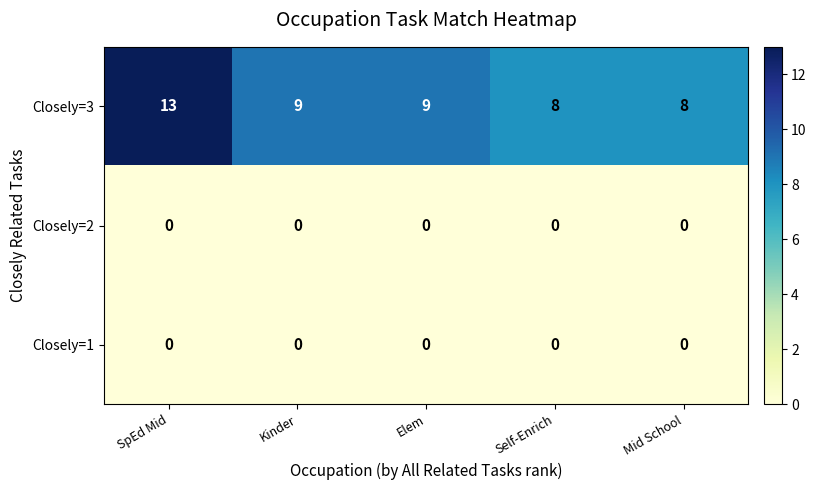

What is the spread (max minus min) of values at Kinder?

9